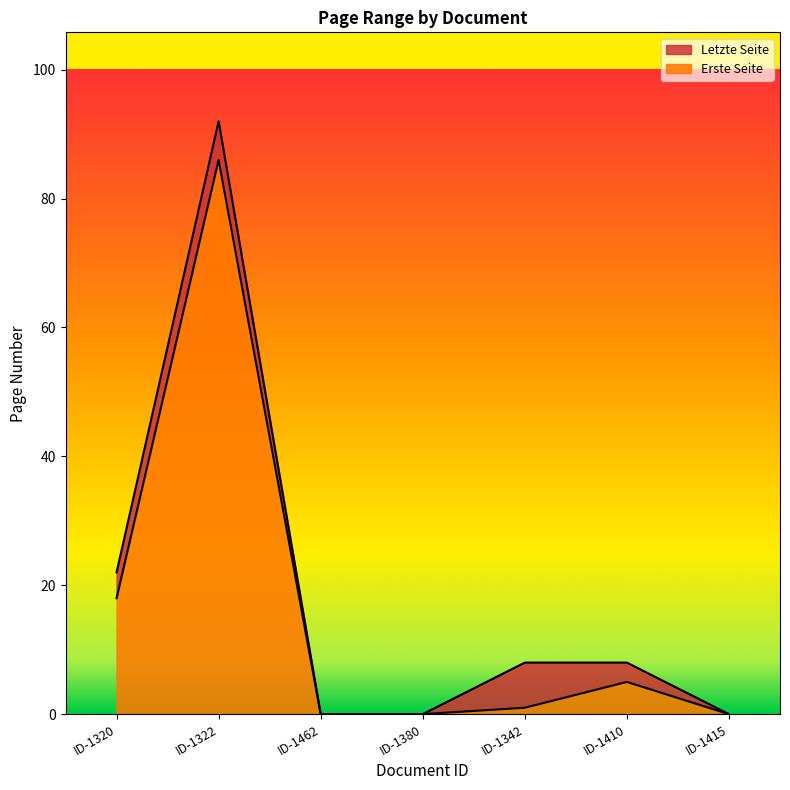

What value does the Erste Seite series have at ID-1410, to the nearest 5?

5